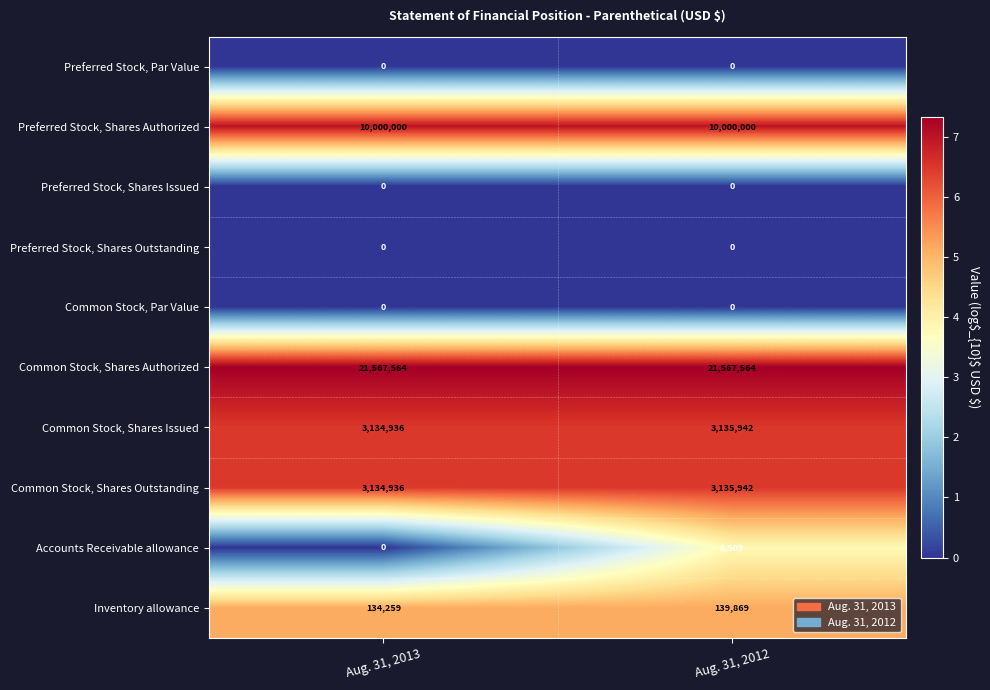

Reading left to right, list all the values displayed in this chart.

Preferred Stock, Par Value: 0	0
Preferred Stock, Shares Authorized: 10000000	10000000
Preferred Stock, Shares Issued: 0	0
Preferred Stock, Shares Outstanding: 0	0
Common Stock, Par Value: 0	0
Common Stock, Shares Authorized: 21567564	21567564
Common Stock, Shares Issued: 3134936	3135942
Common Stock, Shares Outstanding: 3134936	3135942
Accounts Receivable allowance: 0	6509
Inventory allowance: 134259	139869